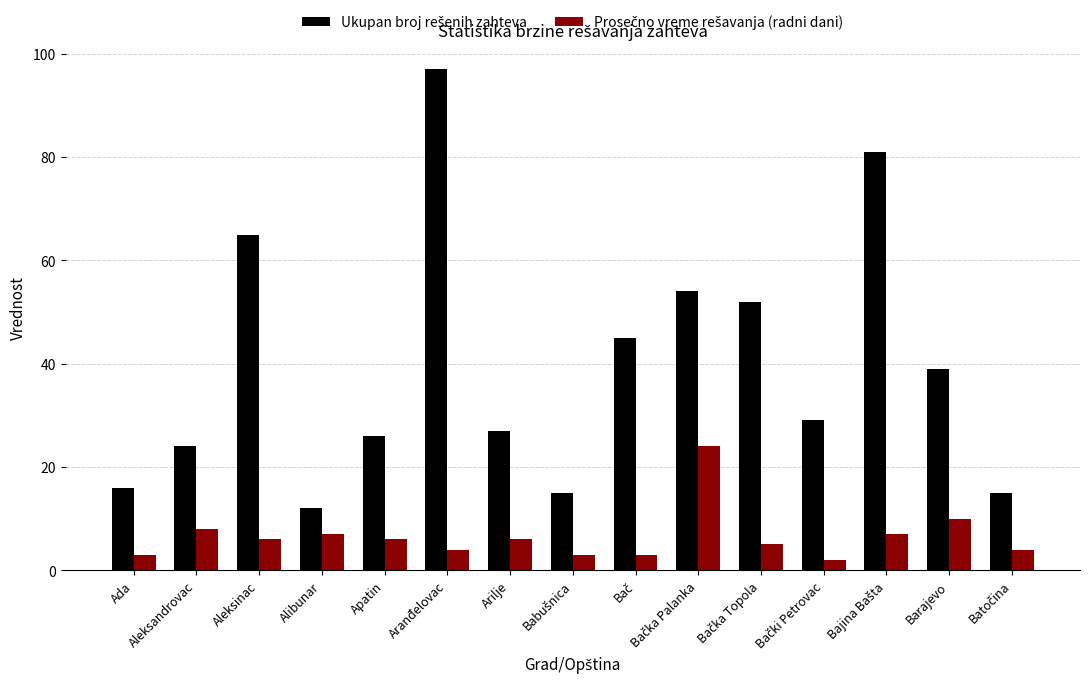

At which category is the sum across all series the highest?

Aranđelovac